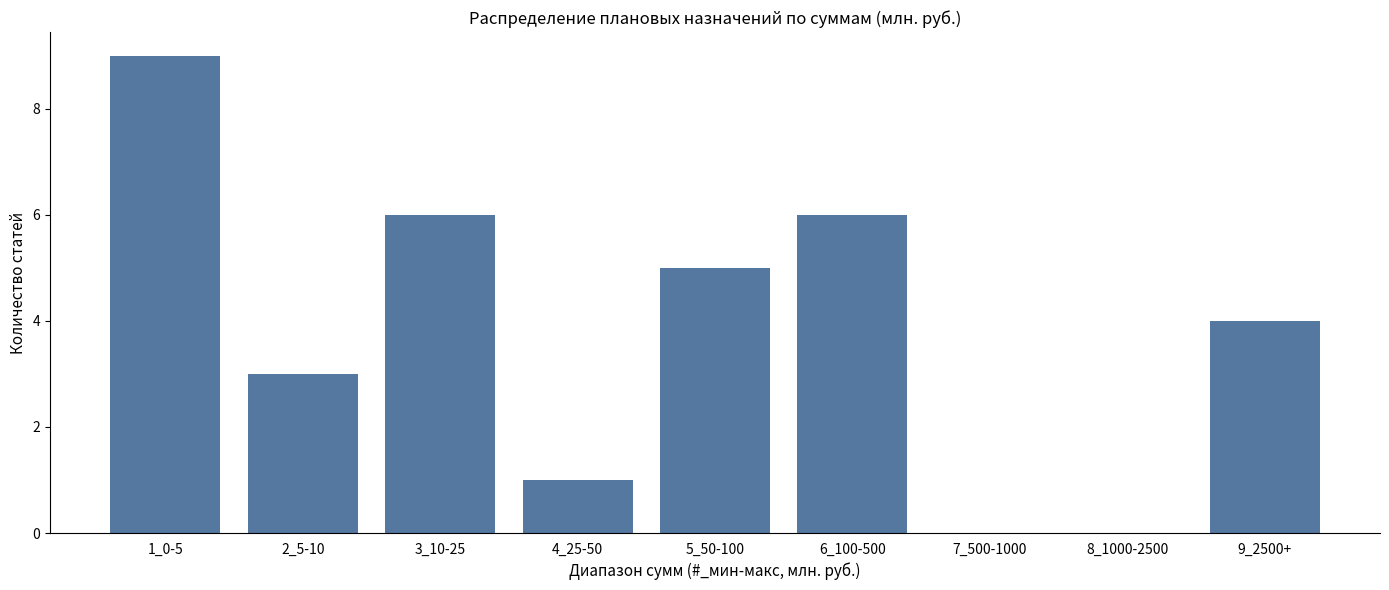

Reading left to right, transcribe all the data shown in this chart.

1_0-5=9	2_5-10=3	3_10-25=6	4_25-50=1	5_50-100=5	6_100-500=6	7_500-1000=0	8_1000-2500=0	9_2500+=4